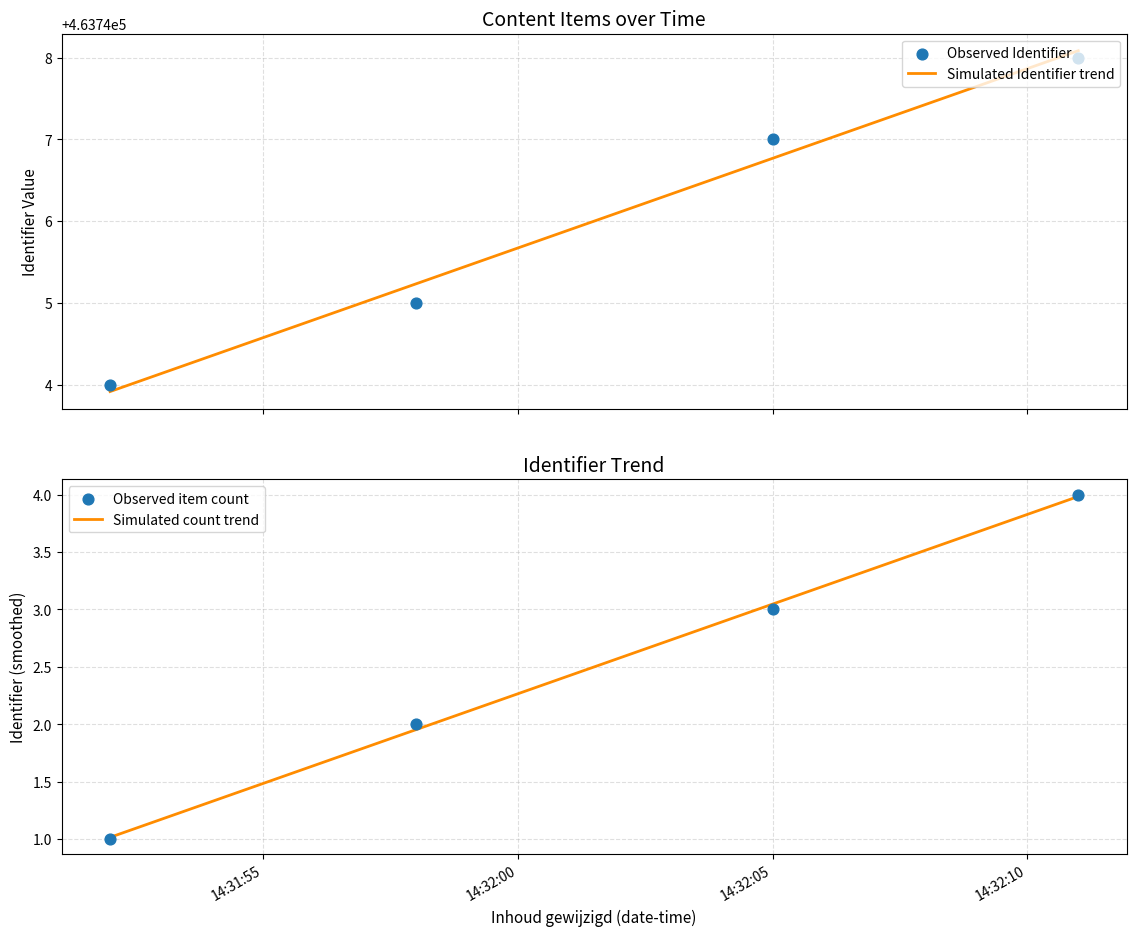

What is the maximum value for Simulated Identifier trend?

463748.1